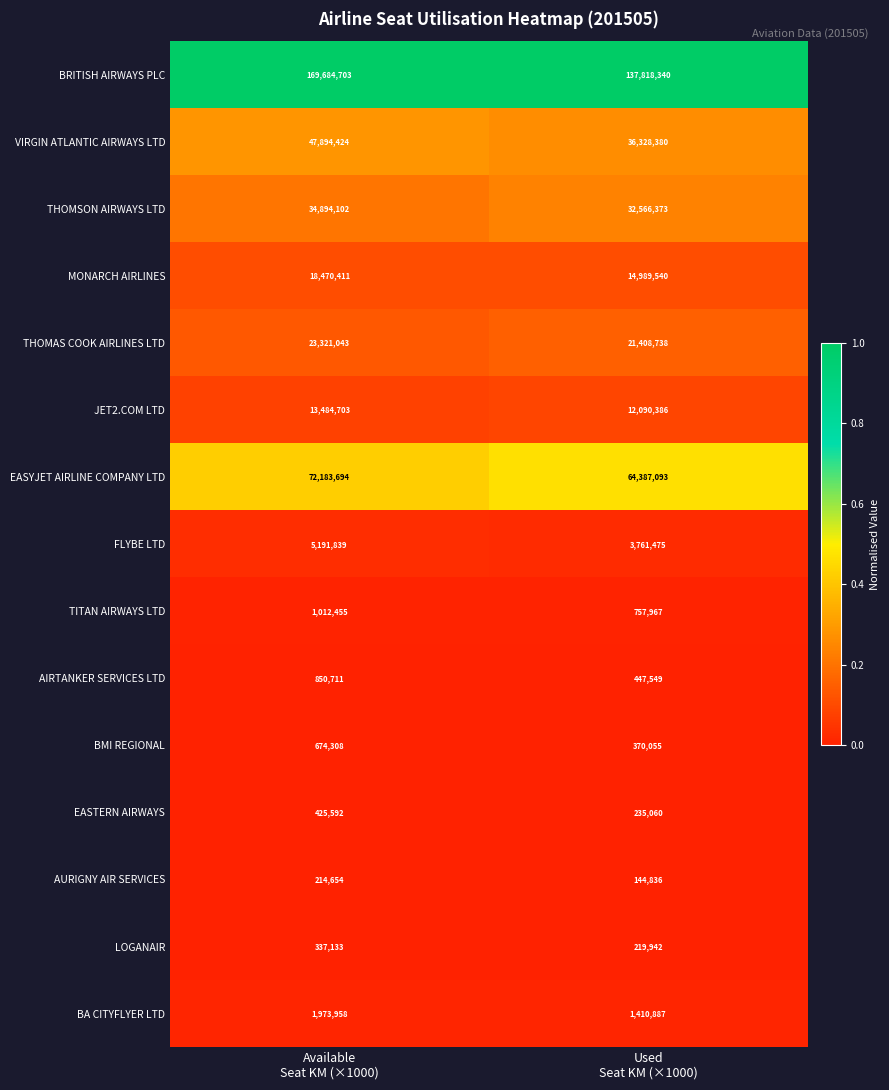

Which series has the largest range (max minus min)?

BRITISH AIRWAYS PLC